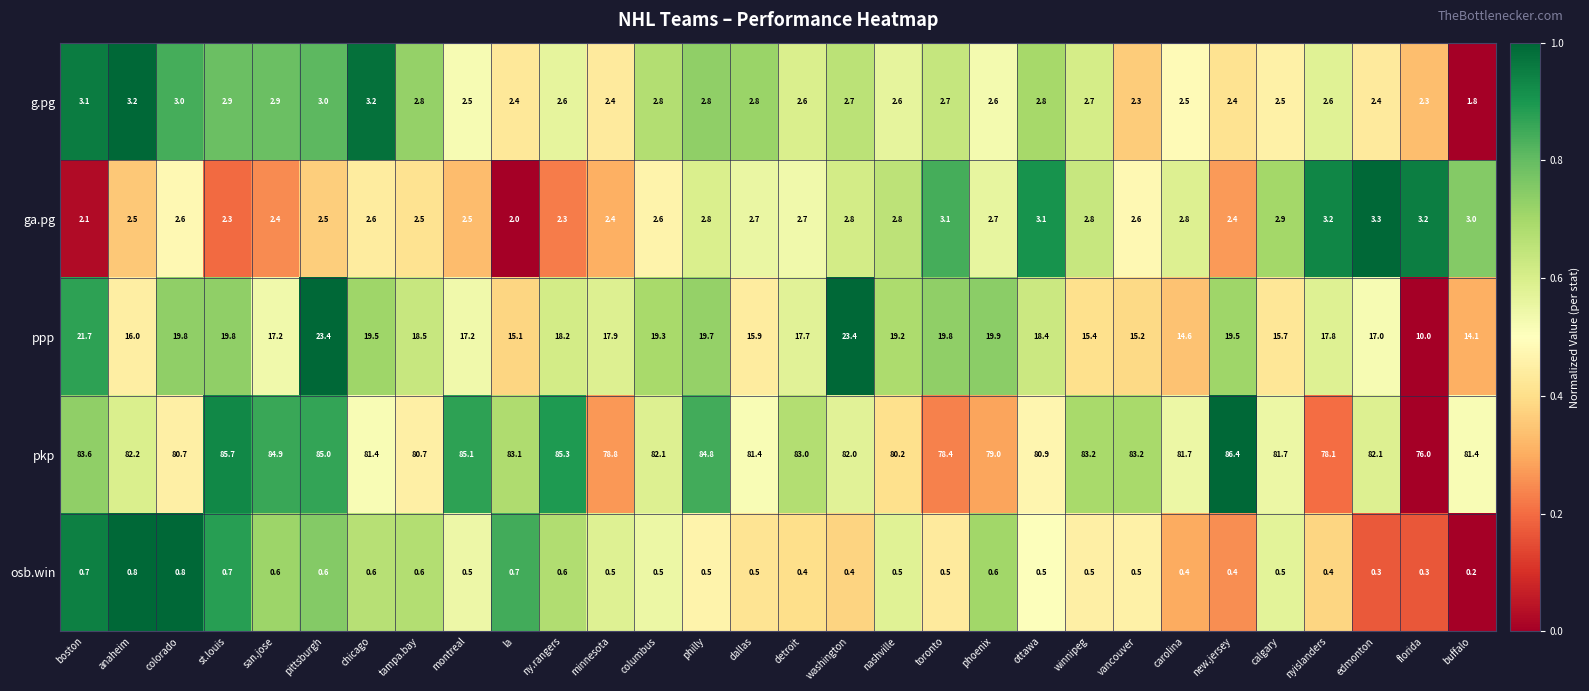

How many data points does each series have?

30